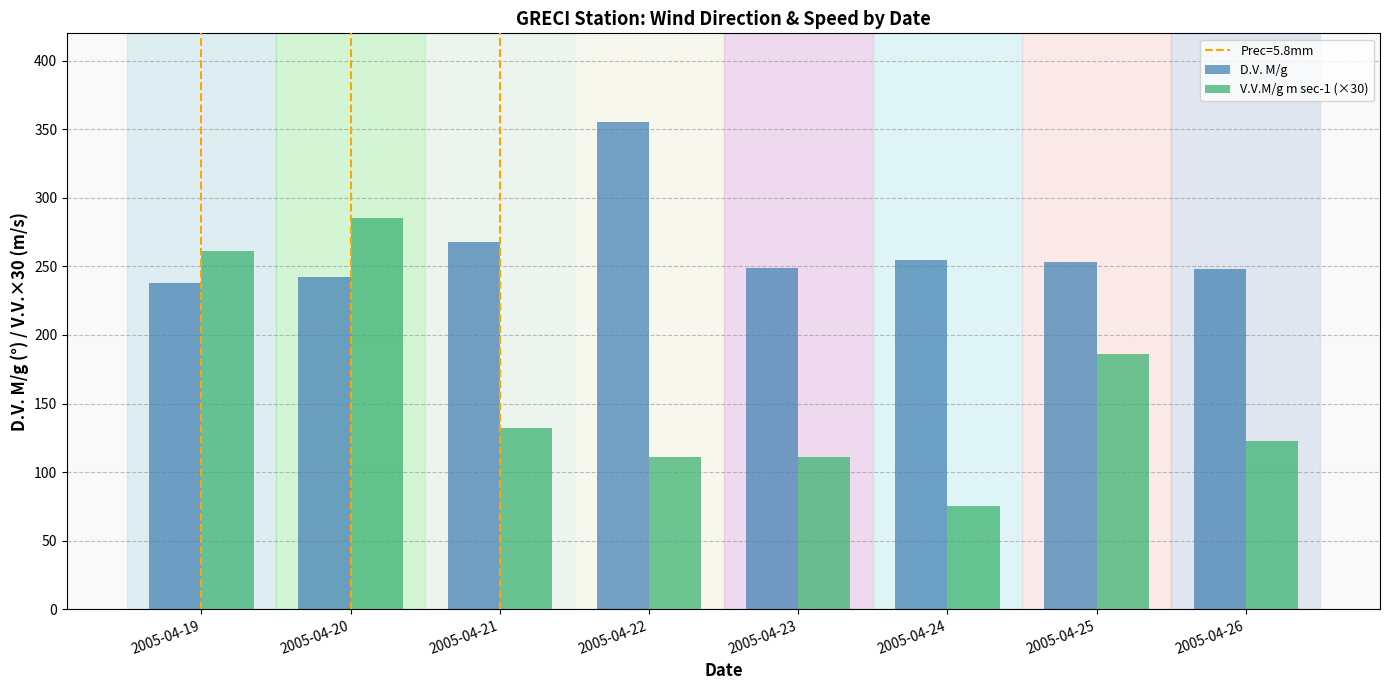

Rank the series by their maximum value, from highest to lowest.

D.V. M/g, V.V.M/g m sec-1 (×30)